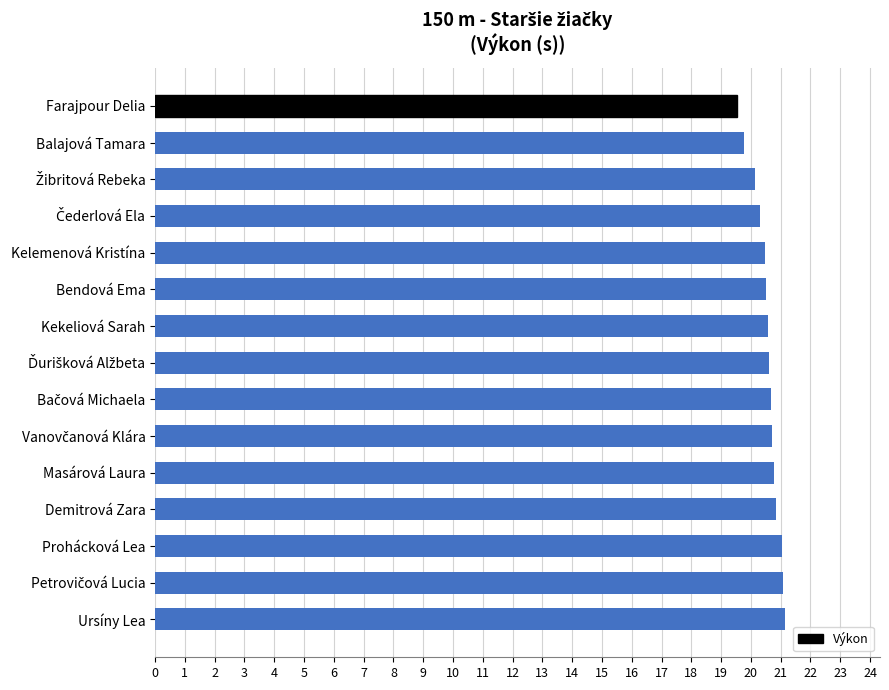

The value at Prohácková Lea is 21.0. True or false?

True